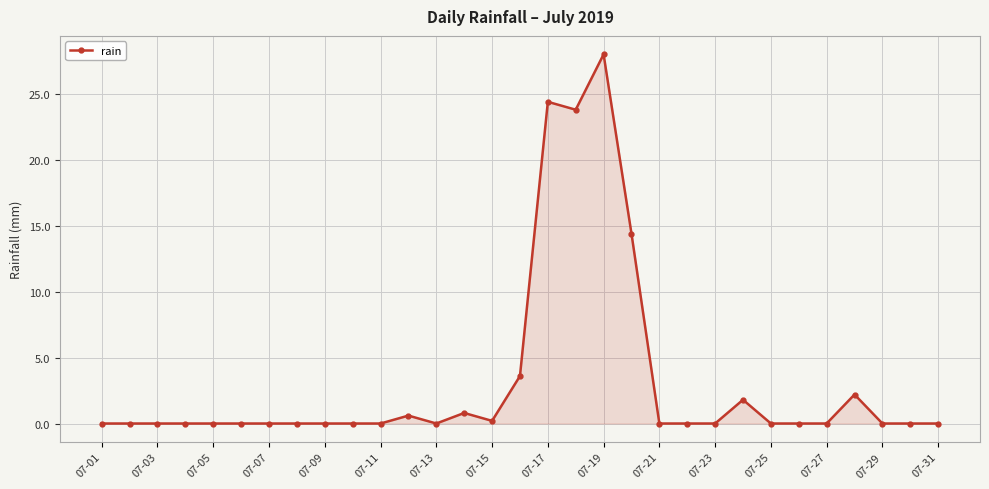

What is the difference between the maximum and minimum values?

28.0